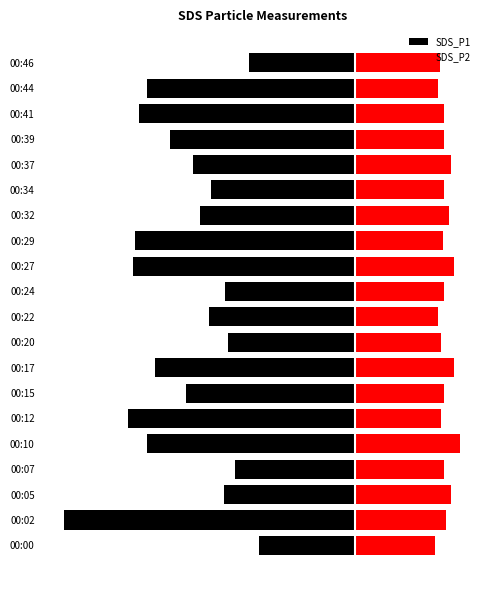

What is the value of the SDS_P1 bar at the 18th from the left?

-3.4